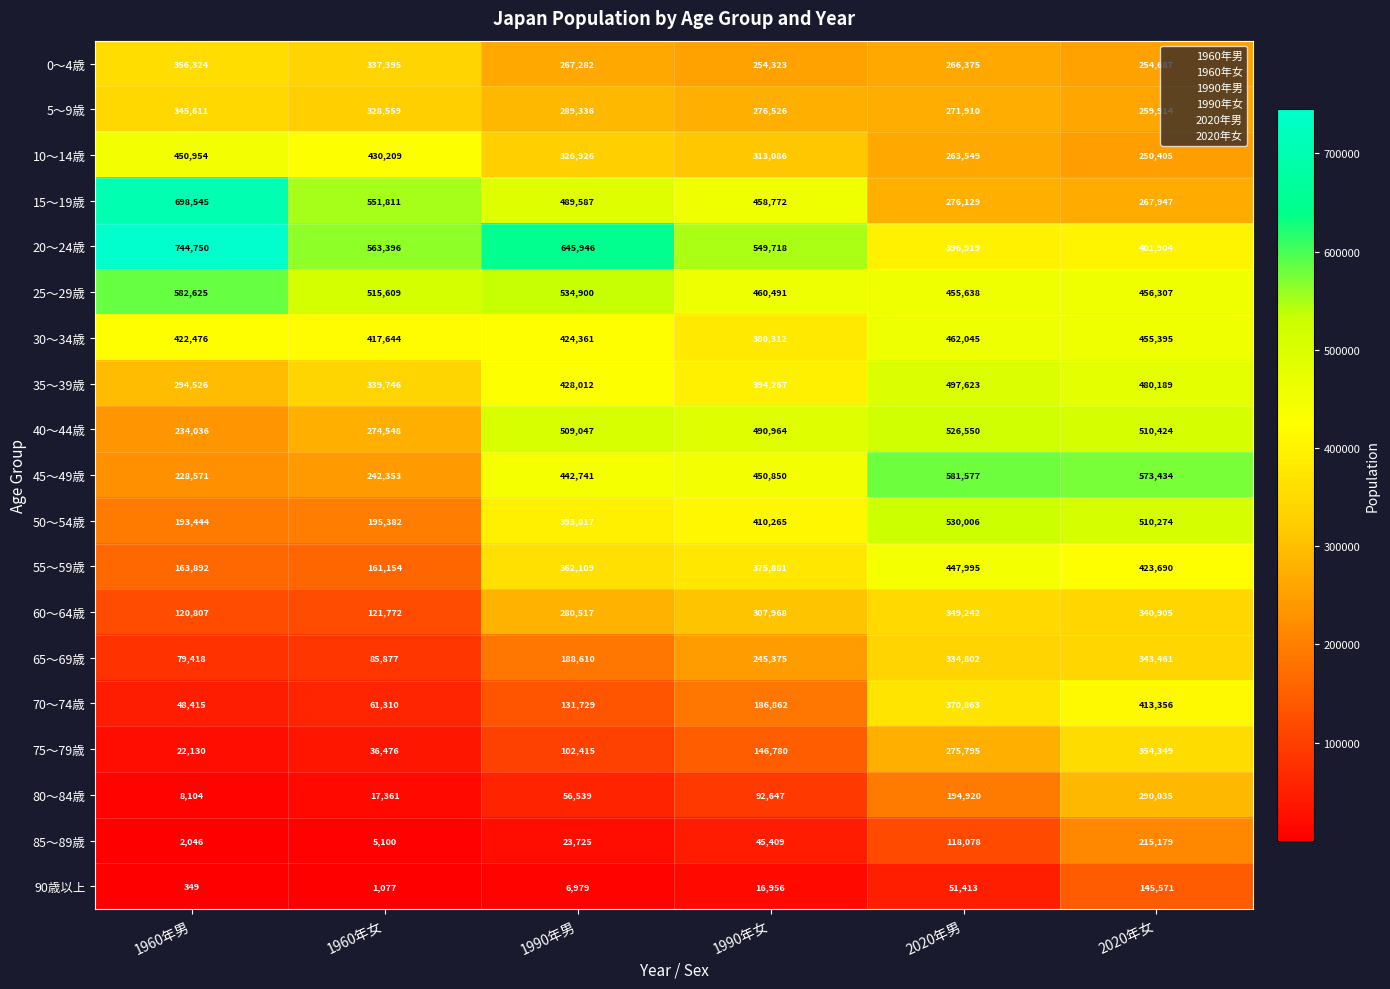

What is the total value across all series at 1960年男?

4997023